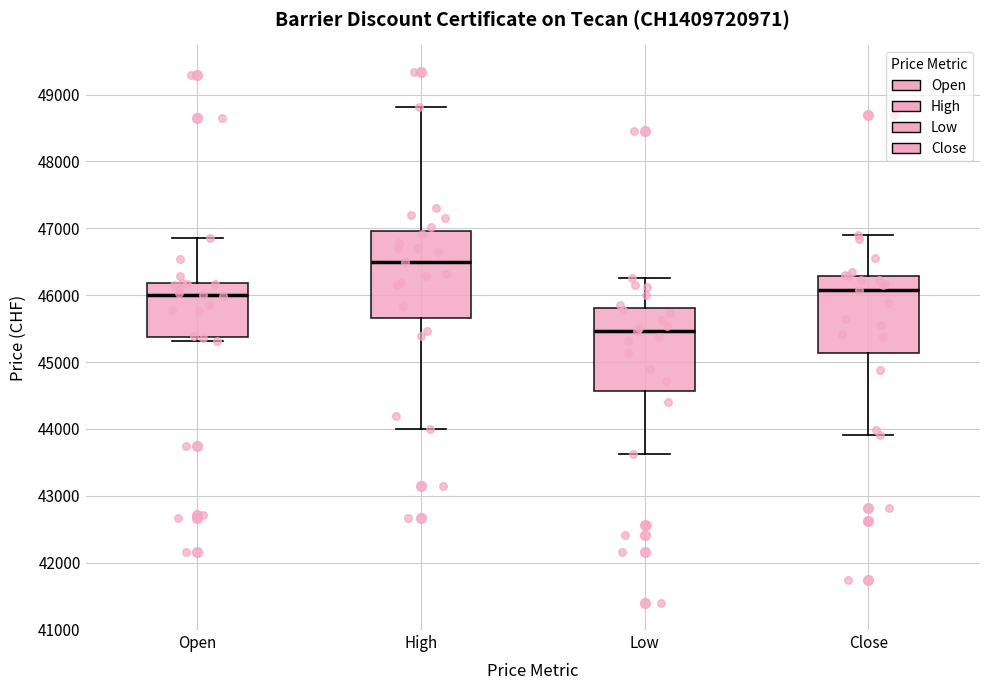

Reading left to right, transcribe this box plot: for each box, give where its median line is, the range the box spans, and where its two whiskers end, as read against the y-axis. The values are not printed on the chart, so give them approximately, as read against the axis.

Open: median 46000, box 45400 to 46200, whiskers 45300 to 46900
High: median 46500, box 45700 to 47000, whiskers 44000 to 48800
Low: median 45500, box 44600 to 45800, whiskers 43600 to 46300
Close: median 46100, box 45100 to 46300, whiskers 43900 to 46900